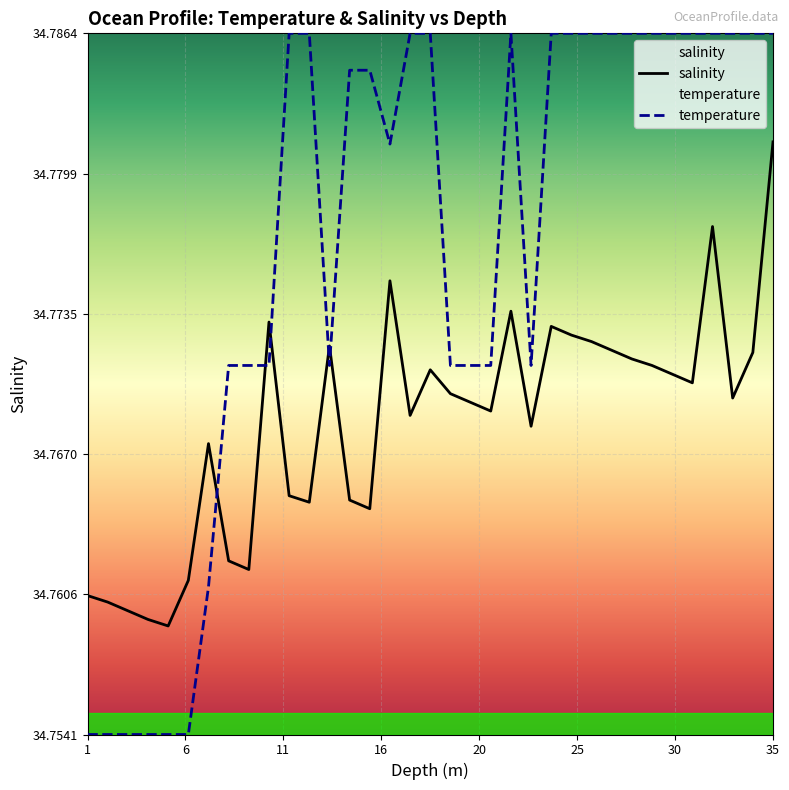

How many lines are shown in the chart?

2